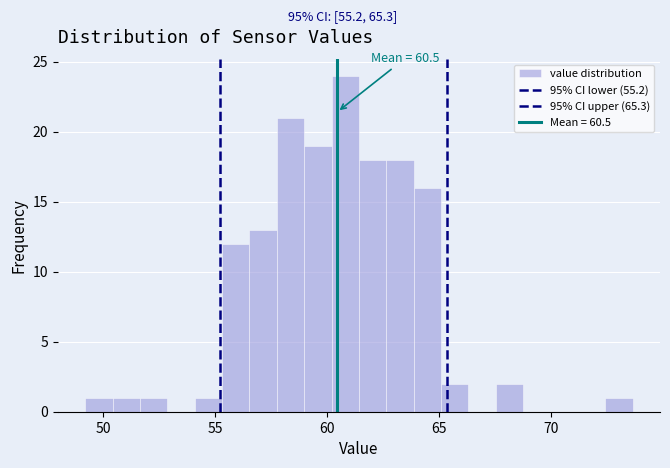

Read against the x-axis, roughly where is the centre of the tallest bar?

61.0